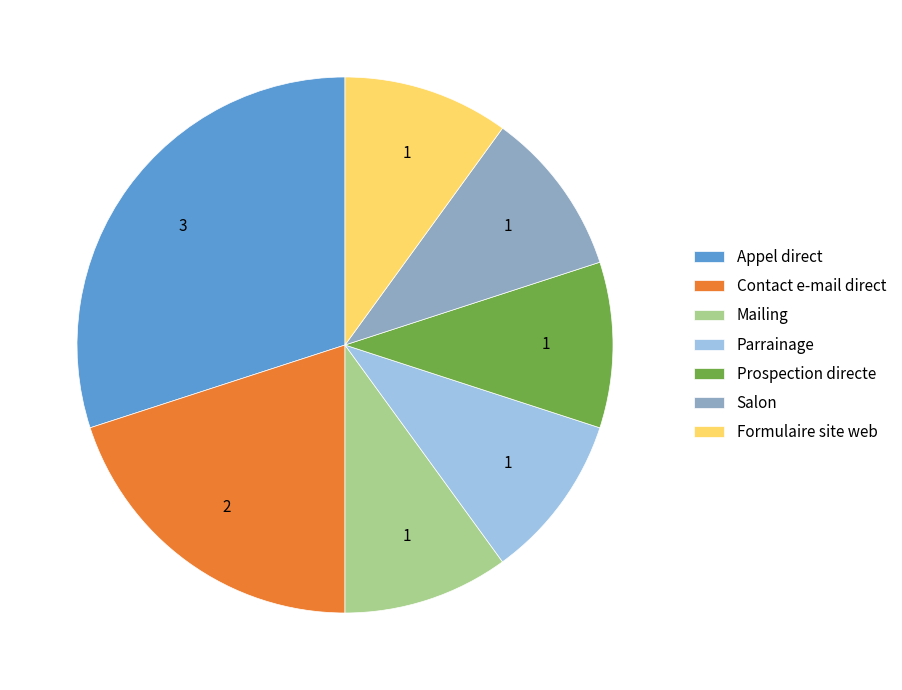

What is the largest slice in the pie chart?

Appel direct